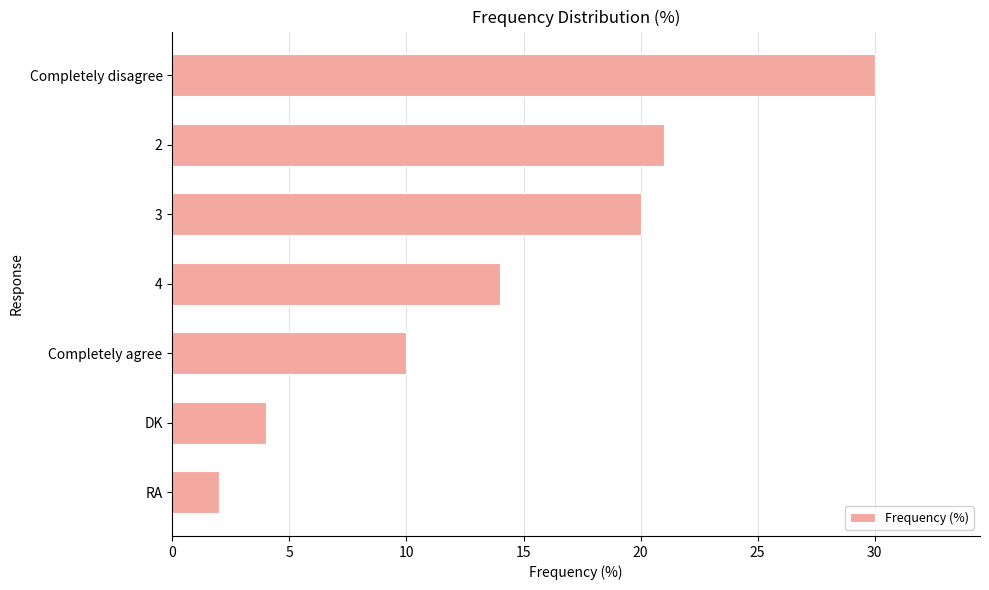

How many data points are less than 14?

3